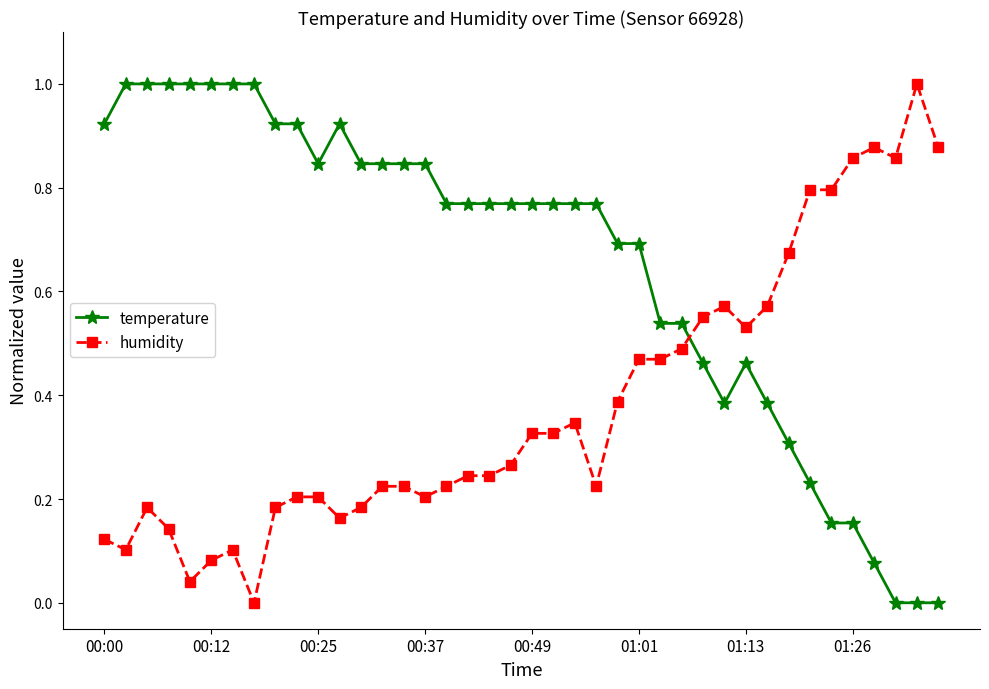

Which series has the largest total across all categories?

temperature